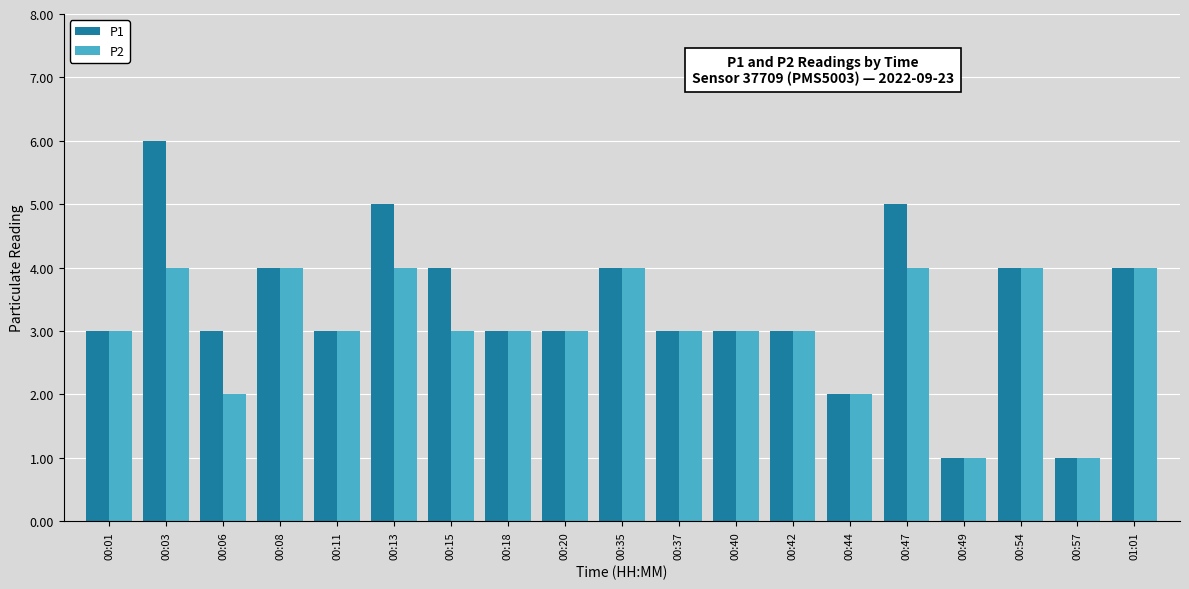

The value of P1 at 00:47 is 5. True or false?

True